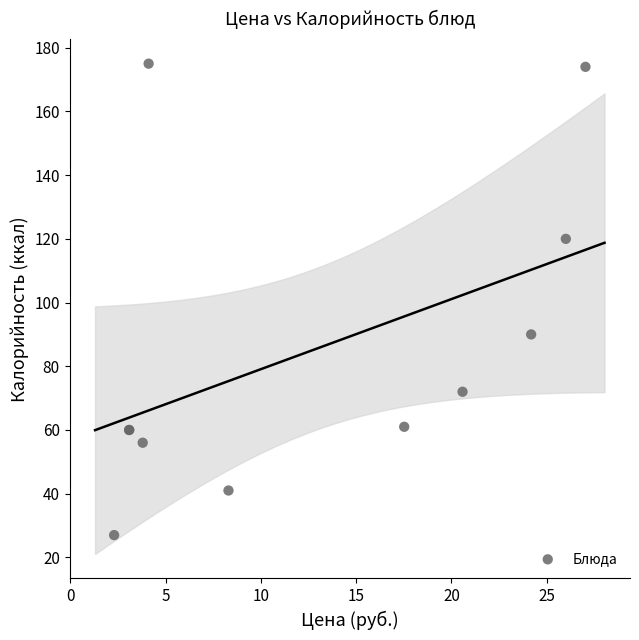

What Y value in the scatter plot is closest to 101?

90